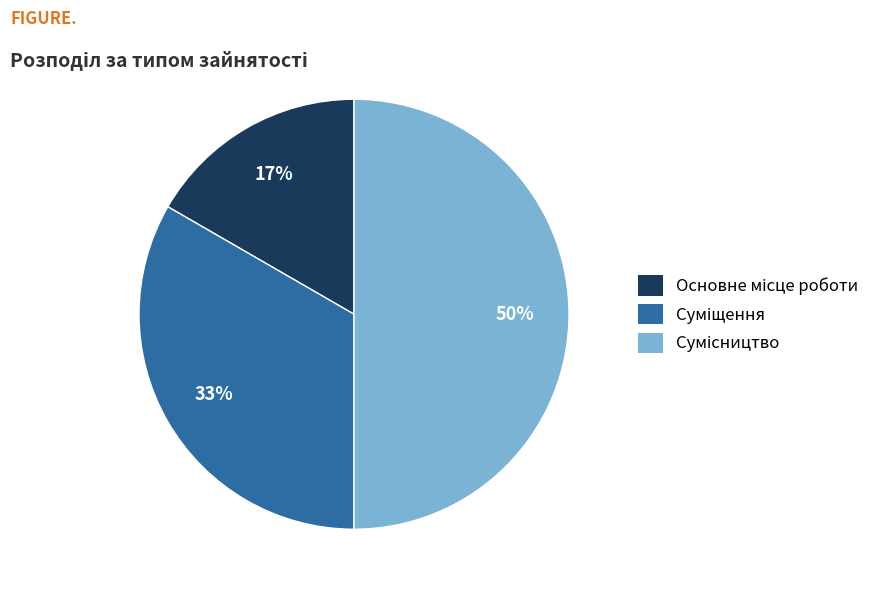

How many segments does this pie chart have?

3